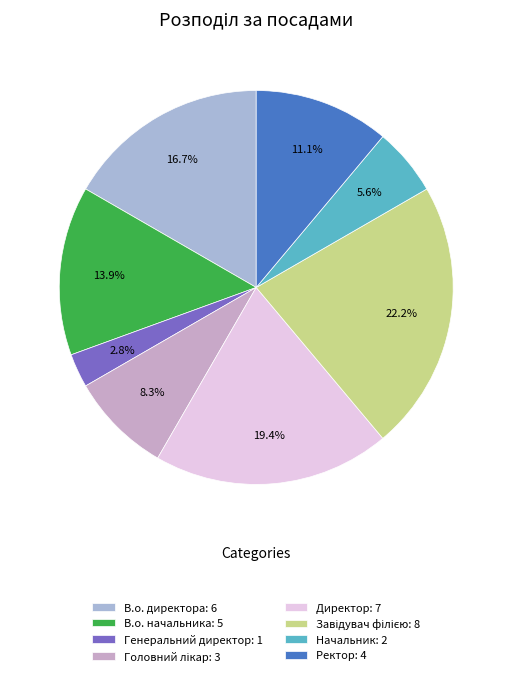

How many slices are in this pie chart?

8